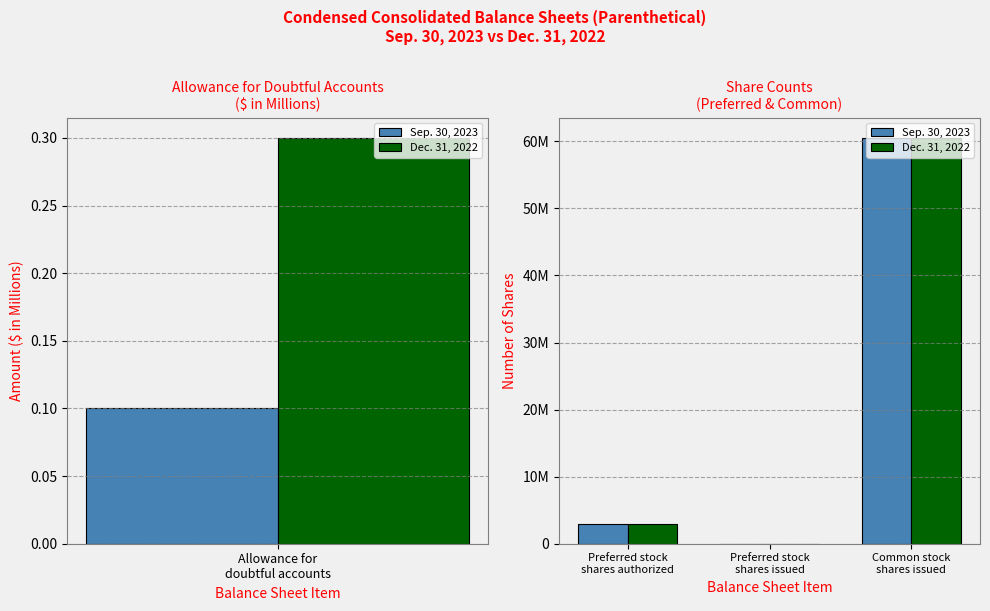

Which series has the widest spread of values?

Sep. 30, 2023